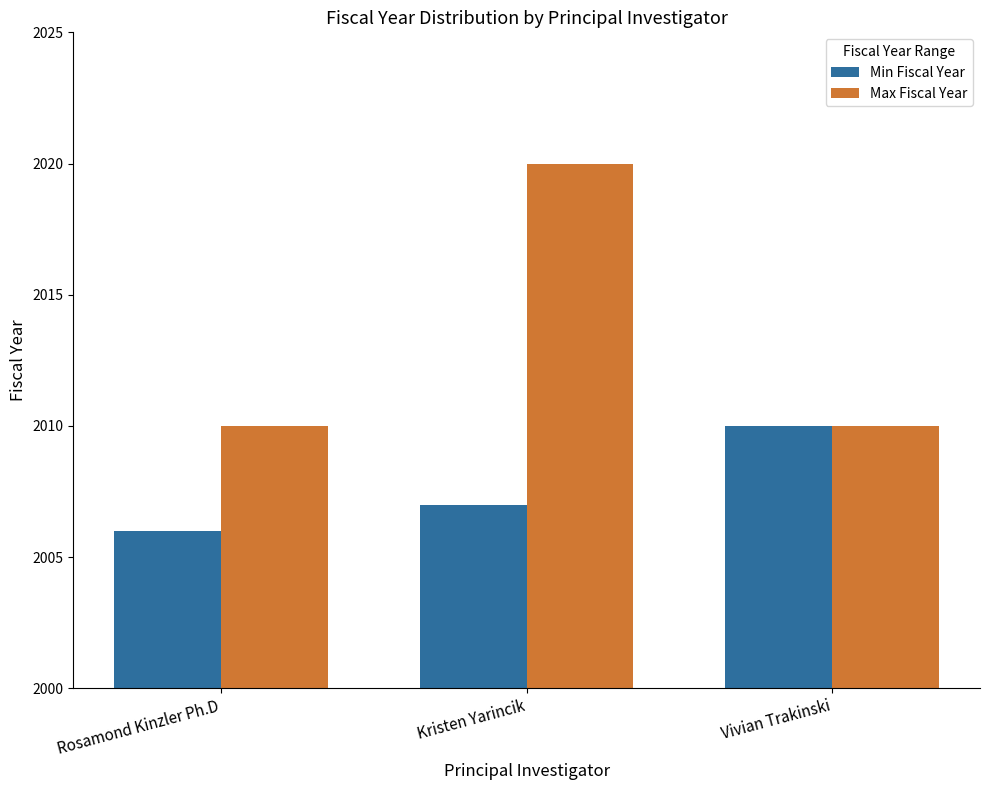

At which category is the sum across all series the highest?

Kristen Yarincik